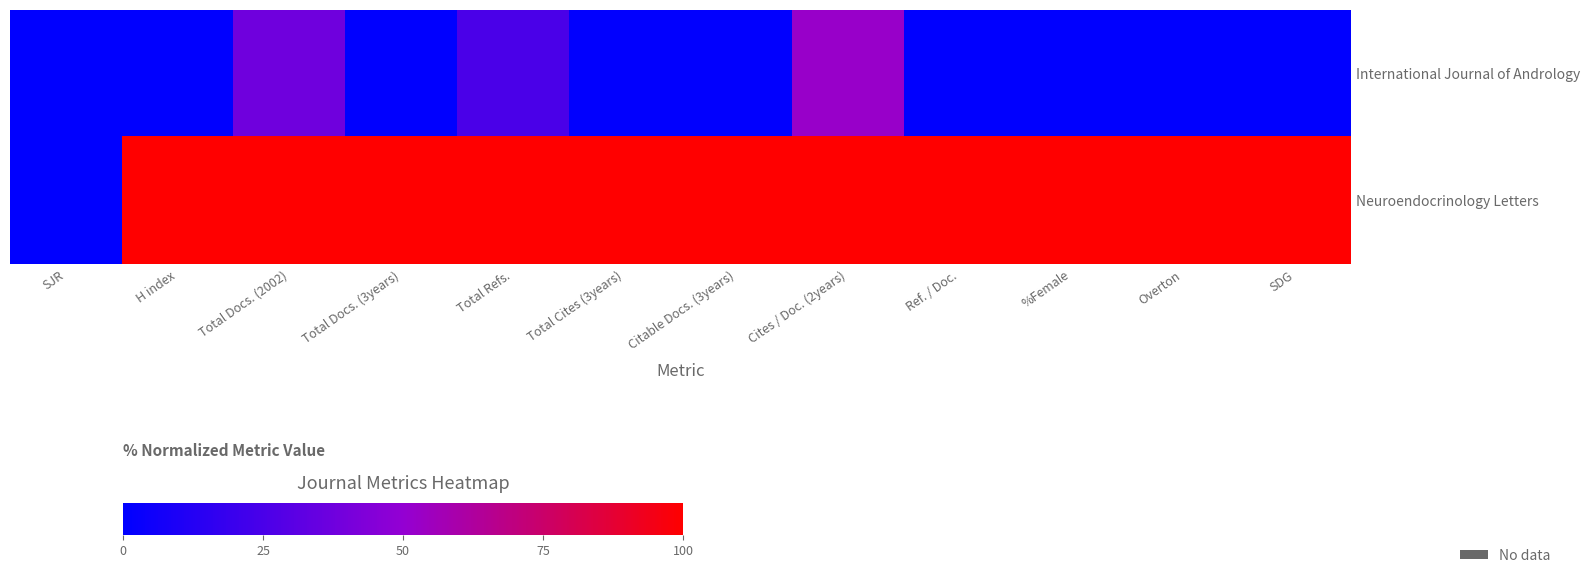

At which category is the sum across all series the highest?

Cites / Doc. (2years)